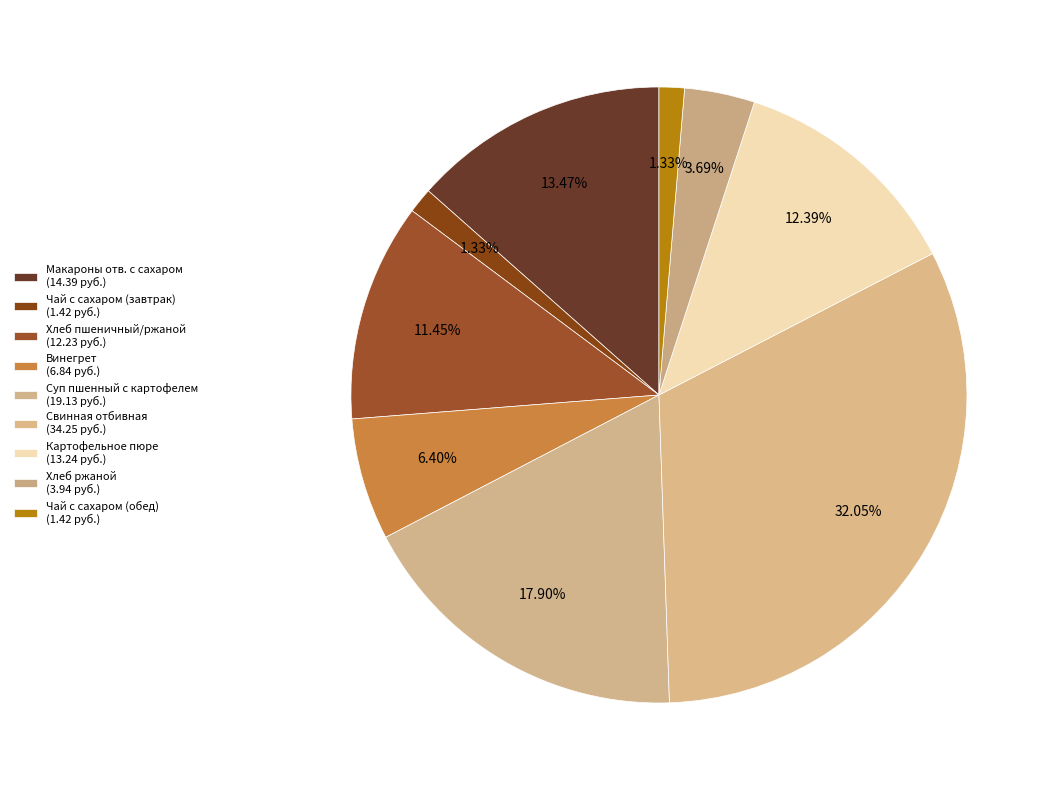

Rank the categories by value from lowest to highest.

Чай с сахаром (завтрак), Чай с сахаром (обед), Хлеб ржаной, Винегрет, Хлеб пшеничный/ржаной, Картофельное пюре, Макароны отв. с сахаром, Суп пшенный с картофелем, Свинная отбивная